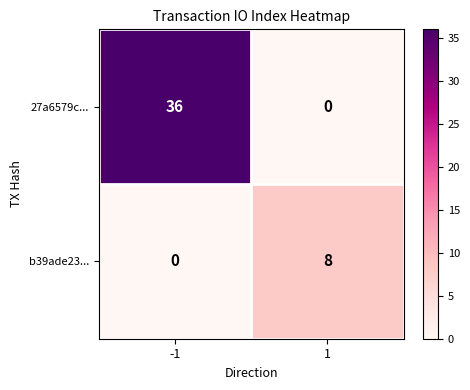

True or false: 27a6579c... has a value of 36 at -1.

True